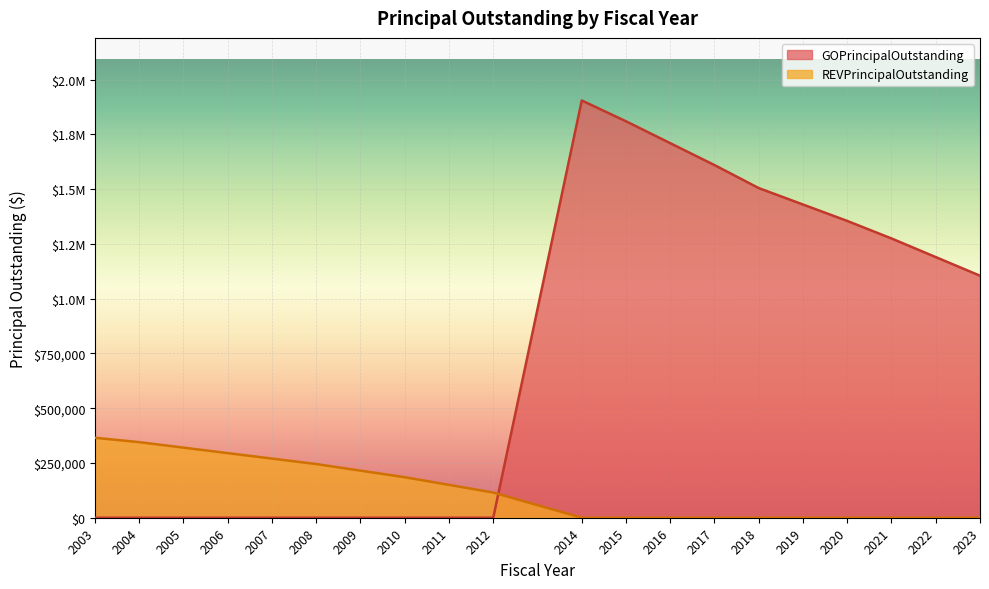

What is the value of the GOPrincipalOutstanding point at the 20th from the left?

1105000